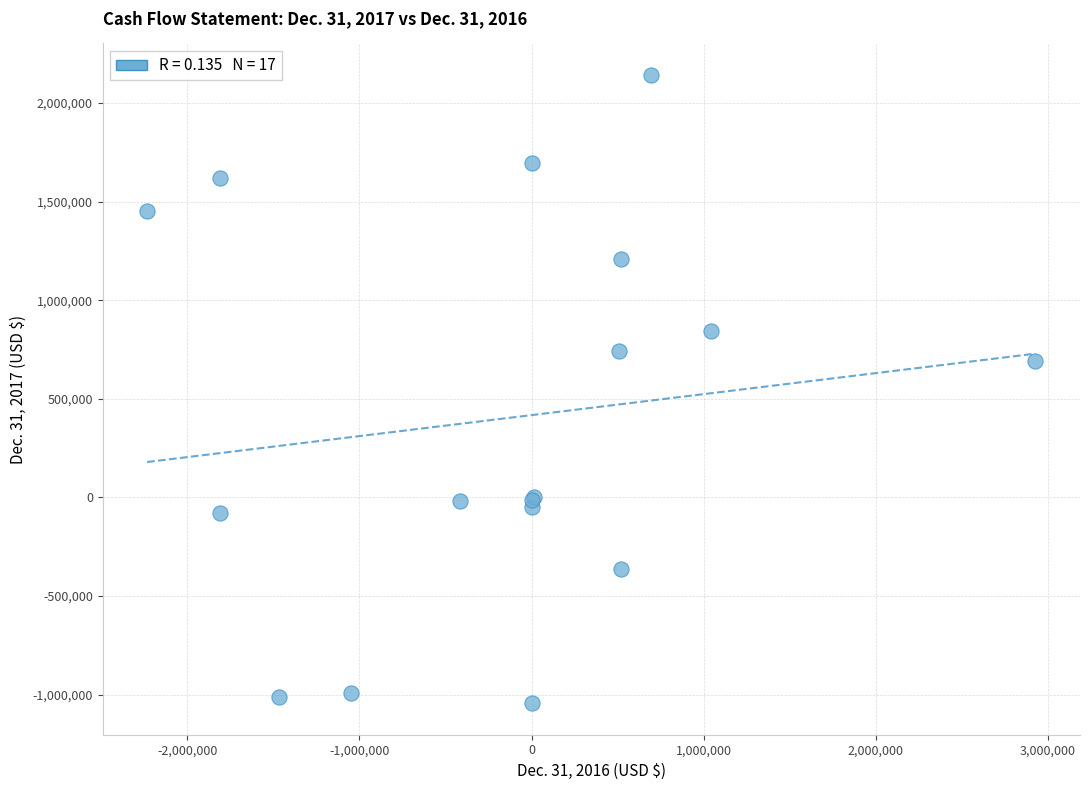

What Y value in the scatter plot is closest to 549282?

691125